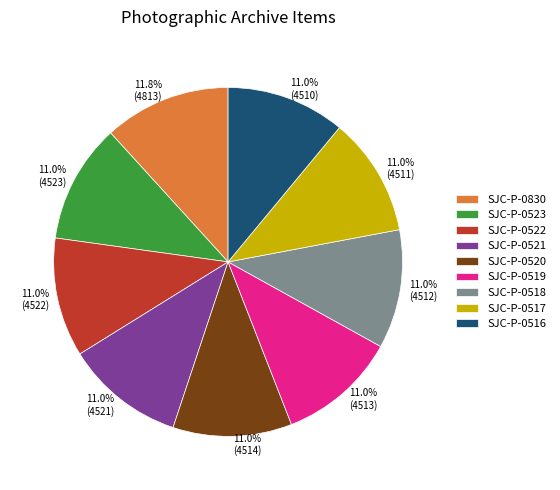

To the nearest percent, what is the average slice percentage?

11%